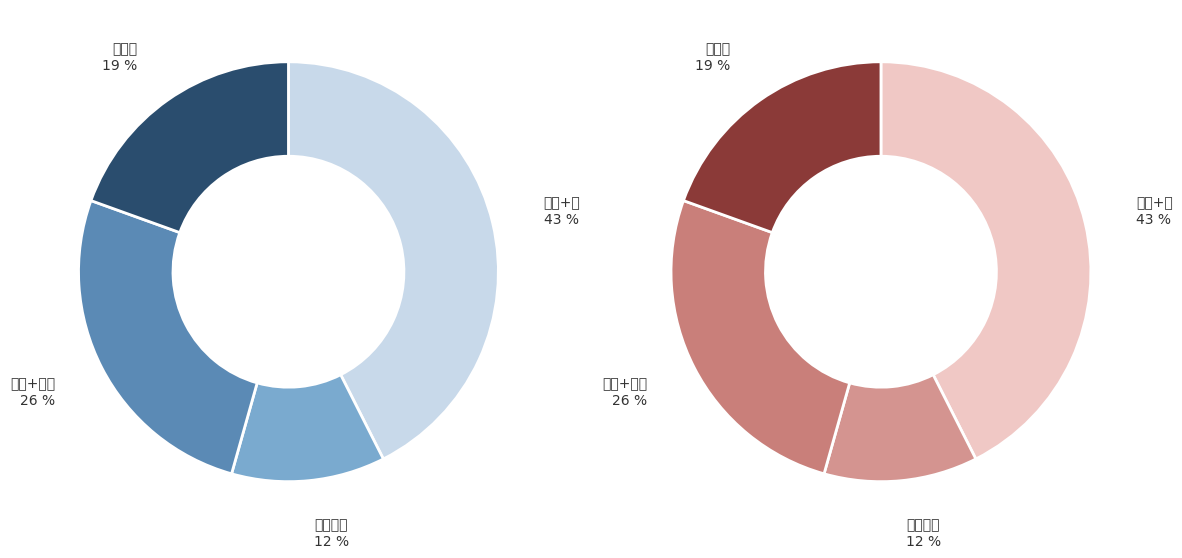

Which category has the biggest portion of the pie?

水